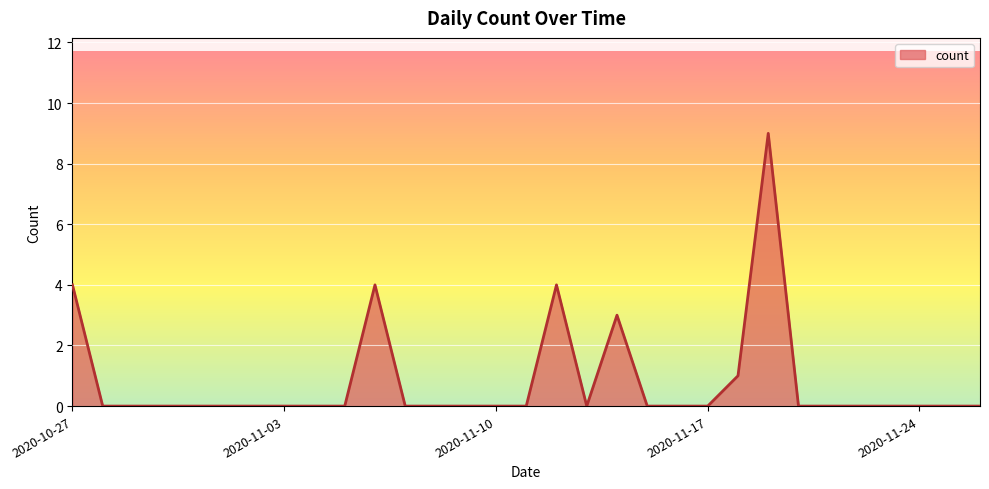

What is the difference between the maximum and minimum values?

9